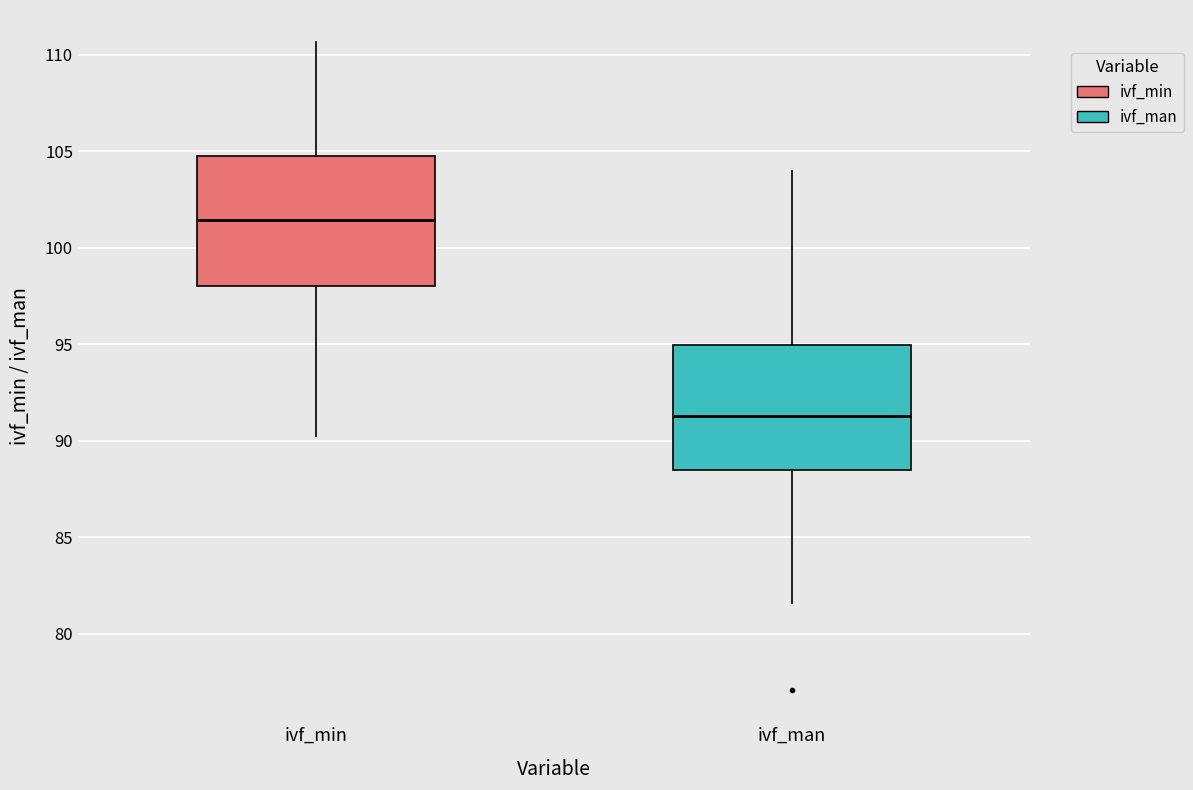

Reading left to right, transcribe this box plot: for each box, give where its median line is, the range the box spans, and where its two whiskers end, as read against the y-axis. The values are not printed on the chart, so give them approximately, as read against the axis.

ivf_min: median 101.5, box 98.0 to 105.0, whiskers 90.5 to 110.5
ivf_man: median 91.5, box 88.5 to 95.0, whiskers 81.5 to 104.0